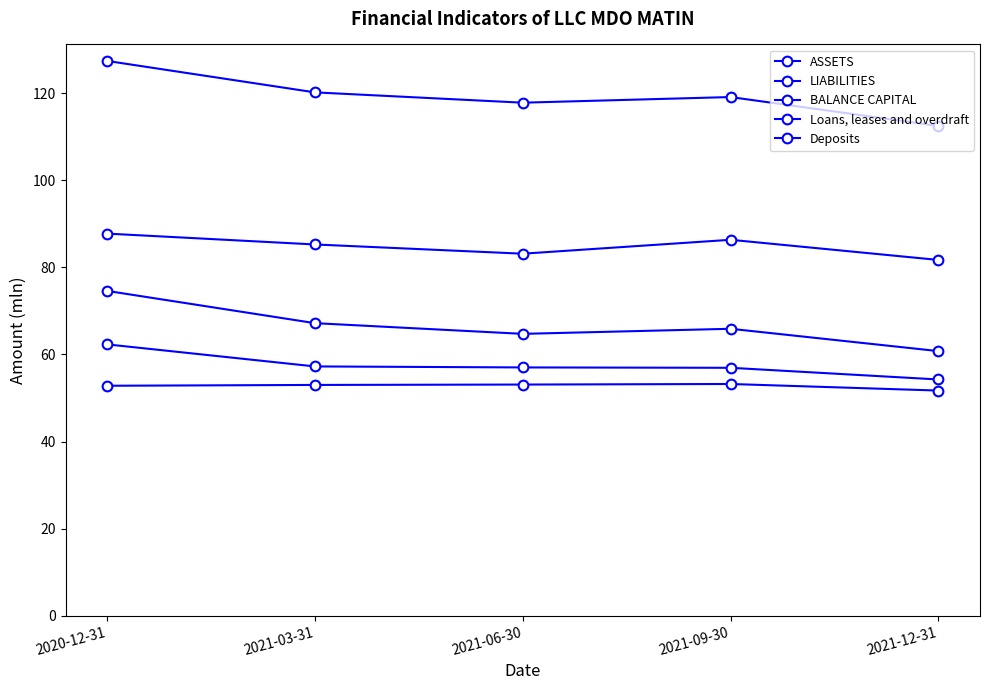

At which category does the chart reach its minimum across all series?

2021-12-31